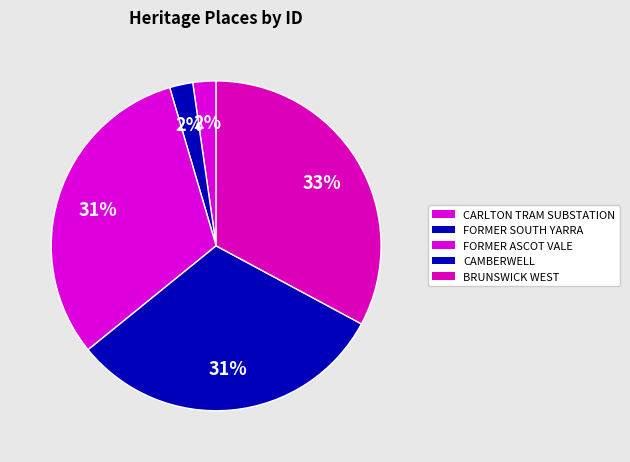

Count the number of slices in the pie.

5